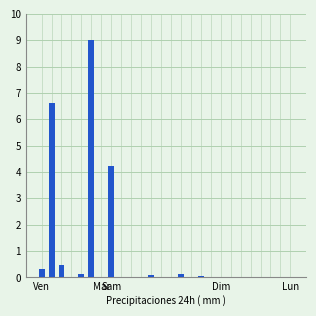

What is the average value?

0.8